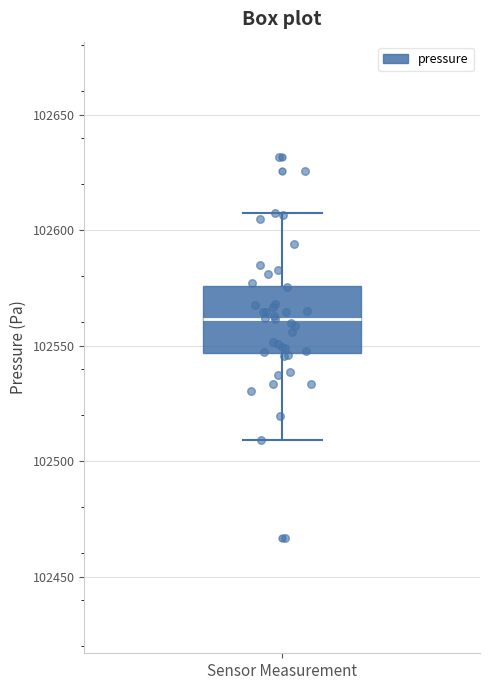

Read this box plot against the y-axis: the position of the median line, the range covered by the box, and the ends of both whiskers. The values are not printed on the chart, so give them approximately, as read against the axis.

median 102560, box 102545 to 102575, whiskers 102510 to 102605